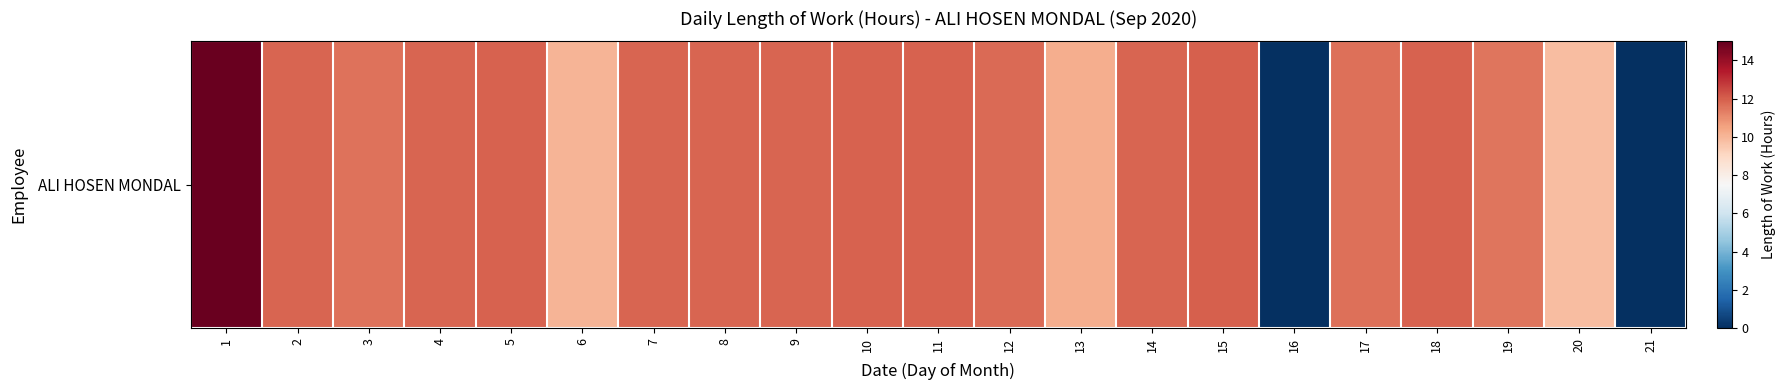

List the labels in order of value, largest first.

1, 15, 5, 11, 18, 10, 4, 7, 14, 9, 2, 8, 12, 17, 3, 19, 13, 6, 20, 16, 21